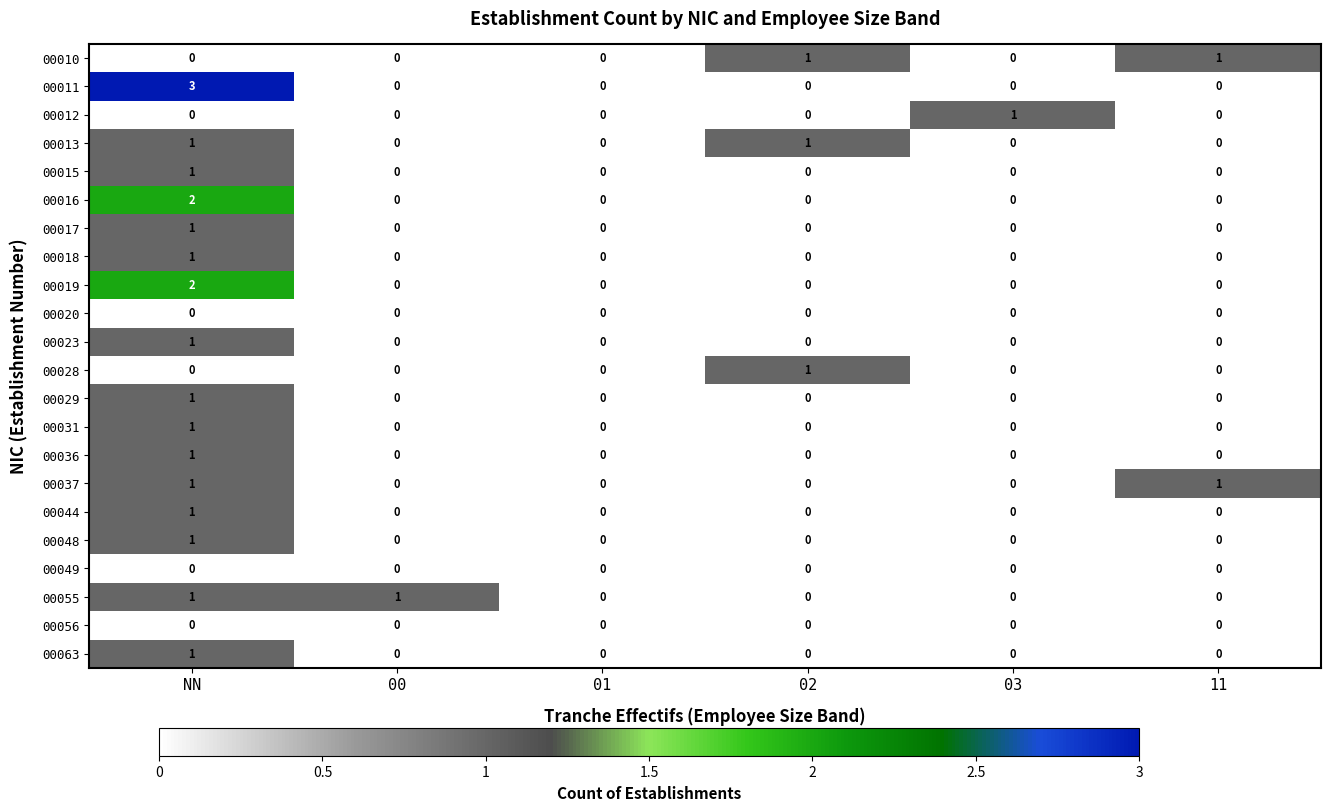

What is the sum of all 00011 values?

3